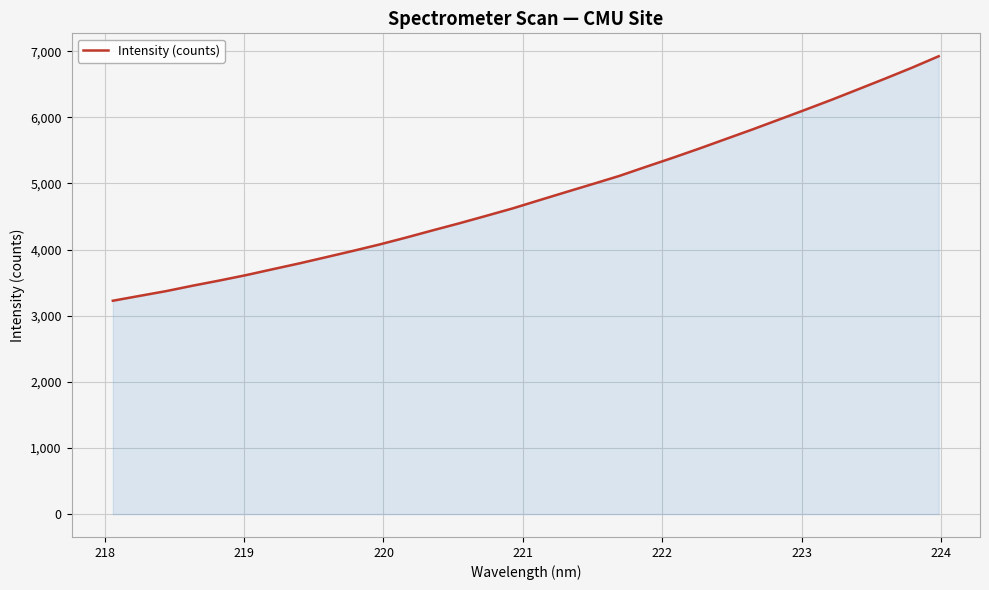

What is the maximum value shown in the chart?

6923.1